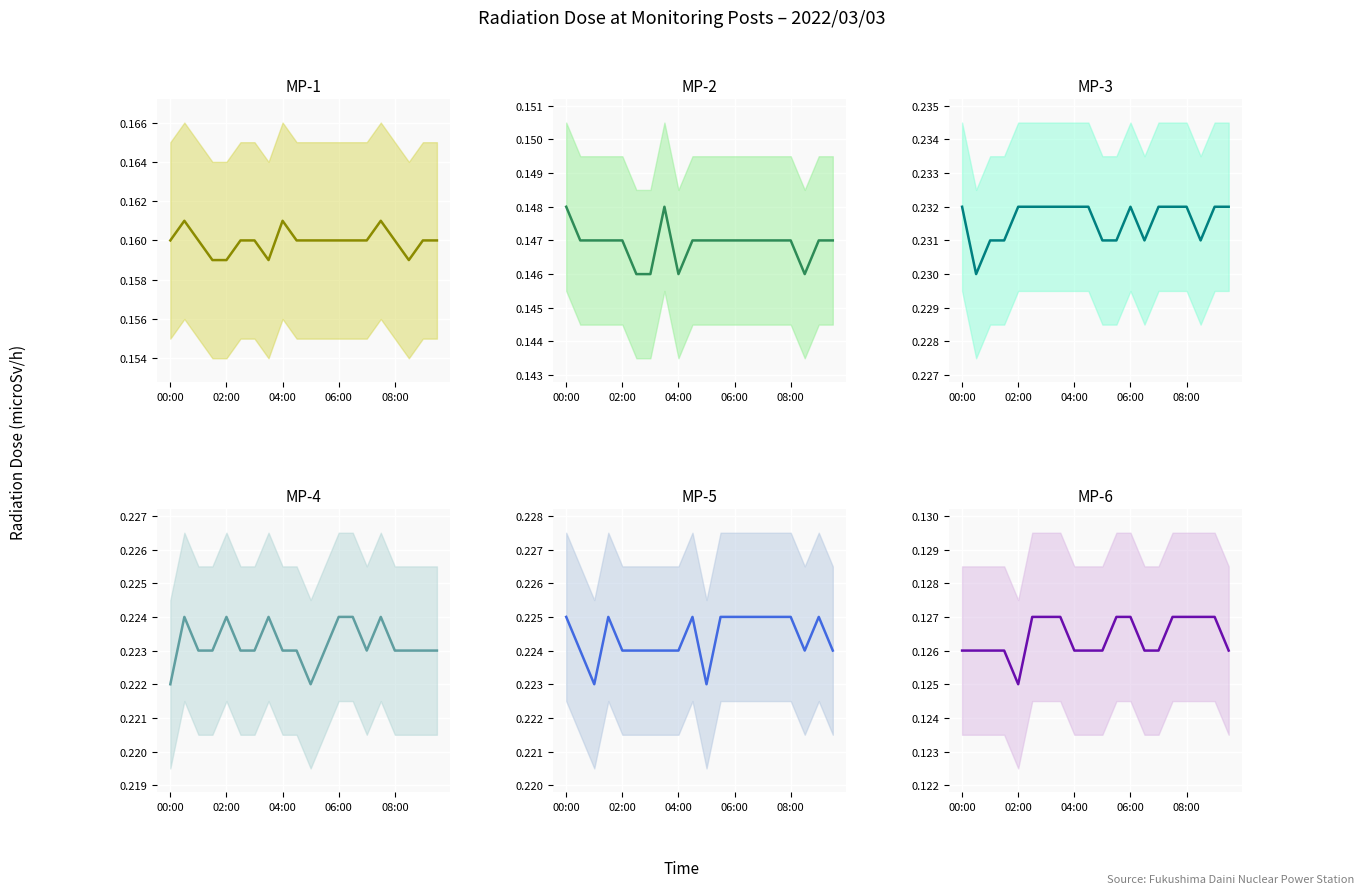

What is the sum of all MP-4(microSv/h) values?

4.5